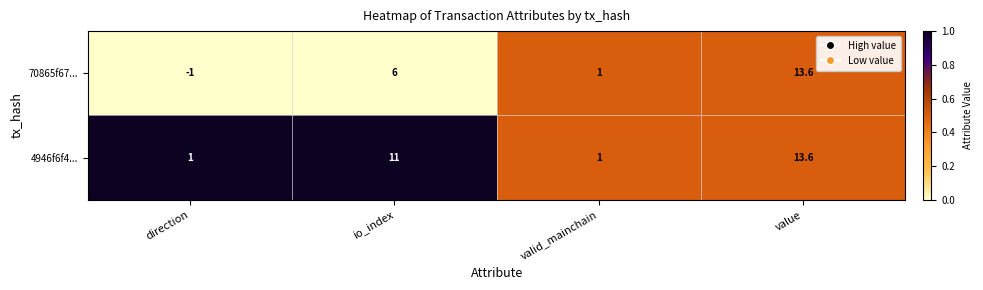

Count the number of categories in the chart.

4